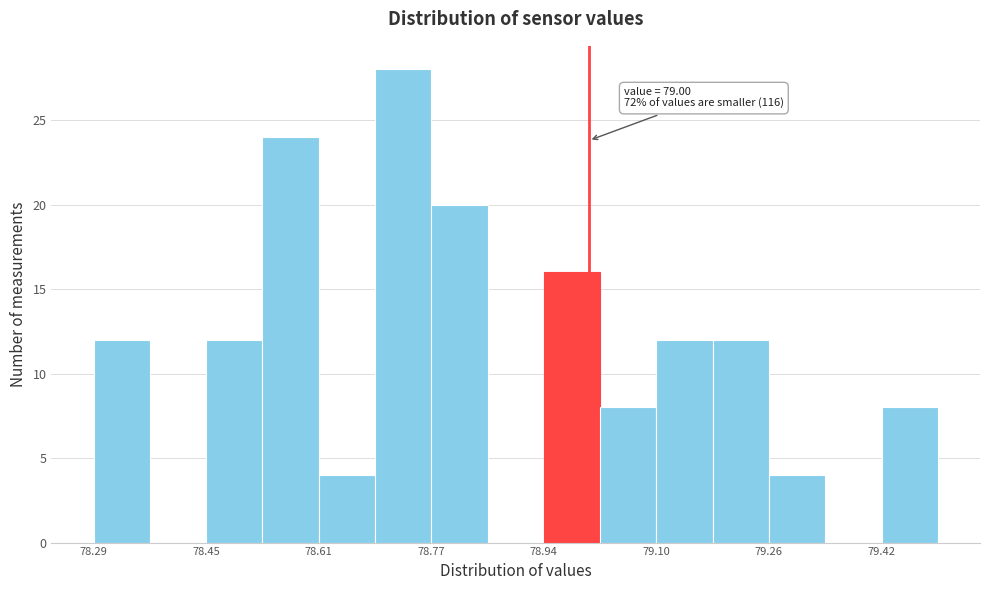

Over which range of the x-axis is the bar tallest?

78.70 to 78.78